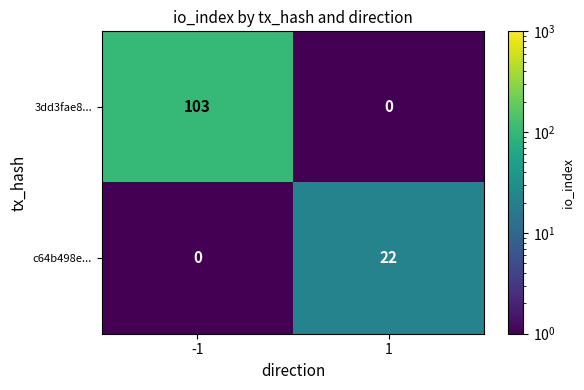

Between -1 and 1, which series saw the biggest shift?

3dd3fae8...